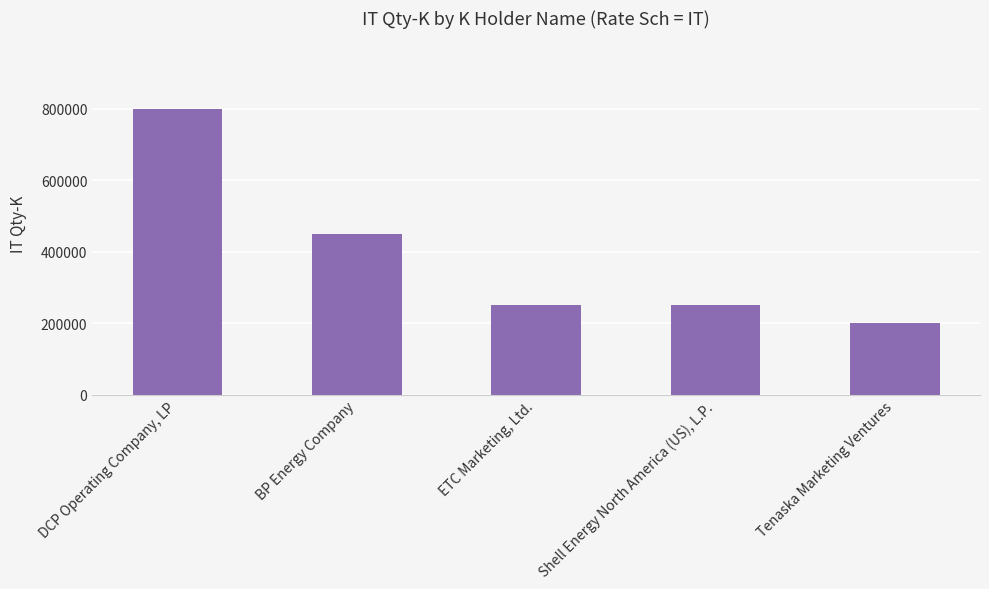

What is the ratio of the value at Tenaska Marketing Ventures to the value at Shell Energy North America (US), L.P.?

0.8